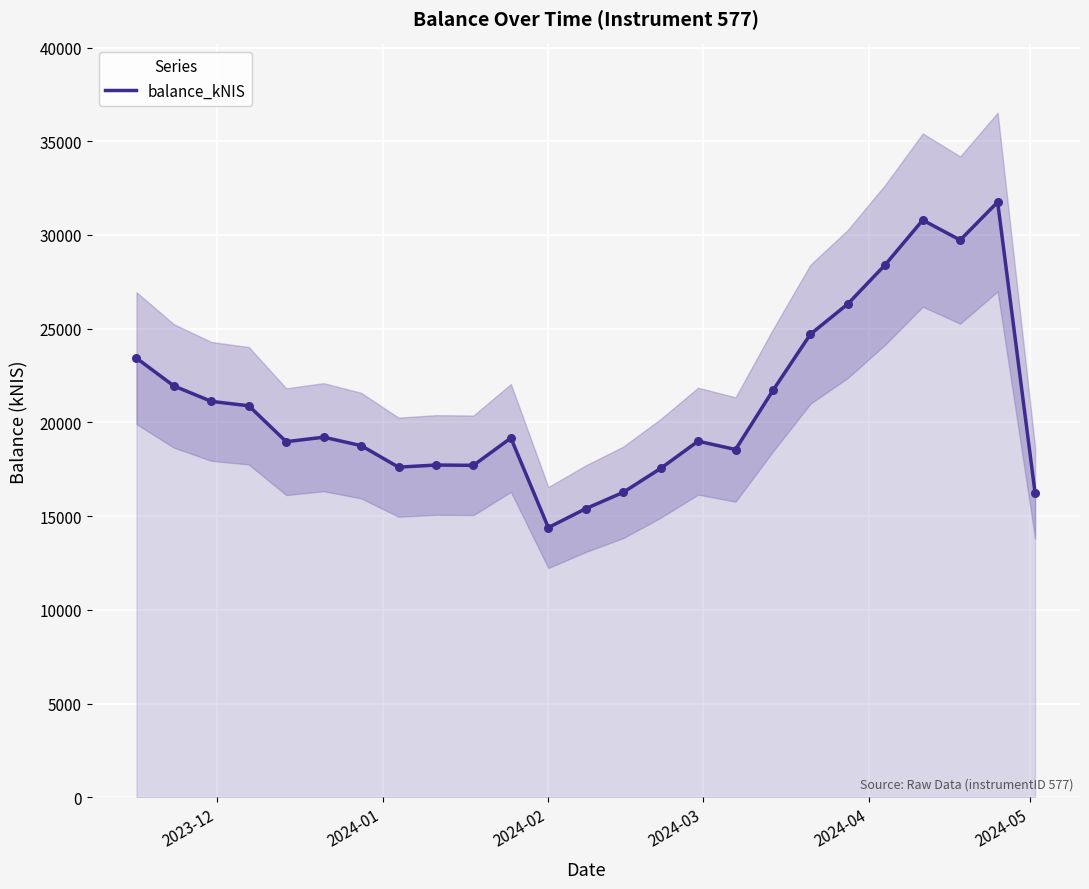

What is the maximum value for balance_kNIS?

31756.7